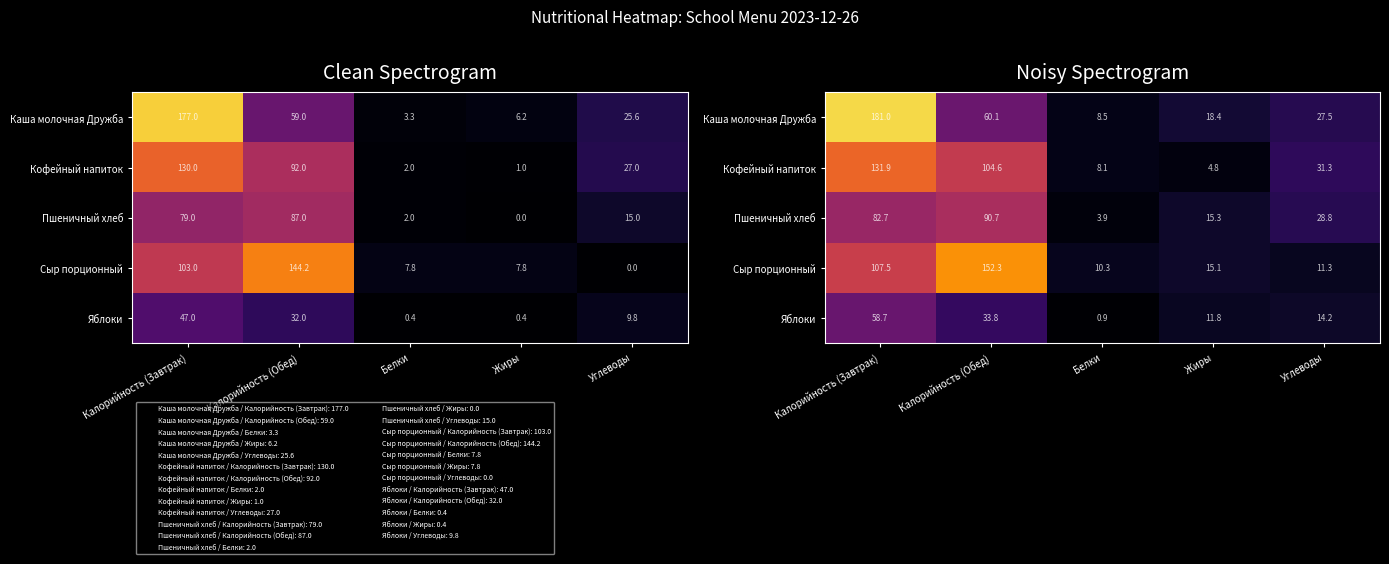

The Пшеничный хлеб series shows 82.7 at Калорийность (Завтрак). True or false?

True